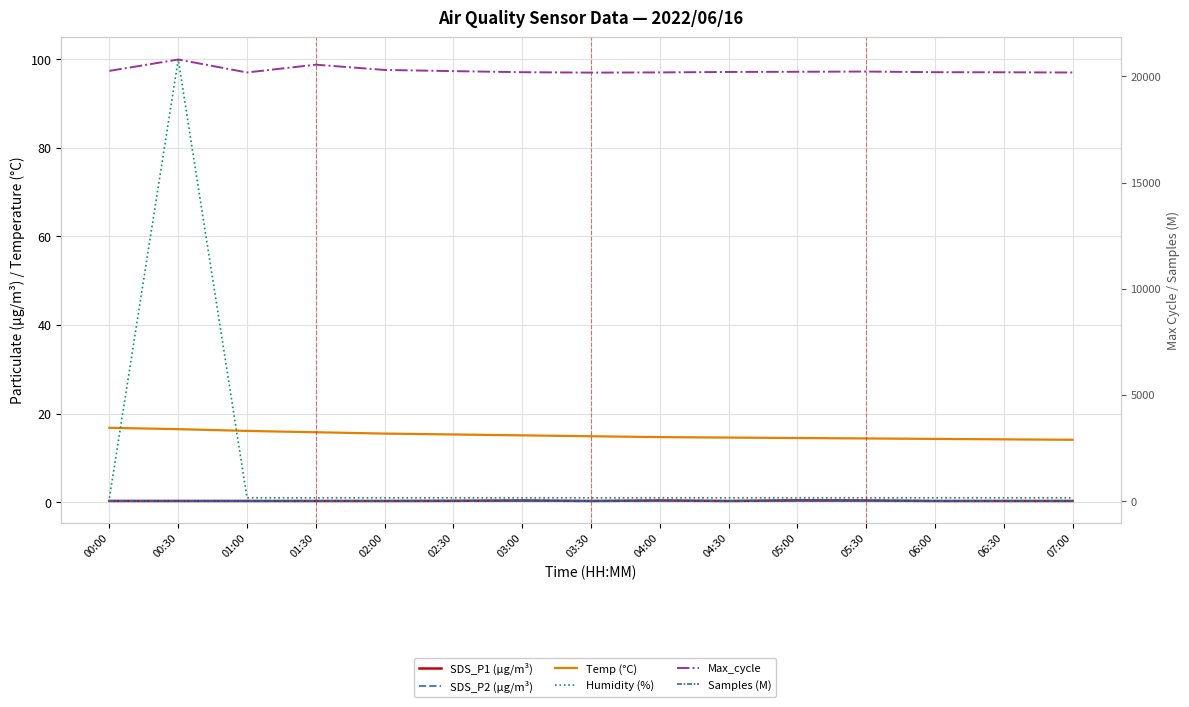

What is the value of the Humidity (%) point at the 12th from the left?

1.0